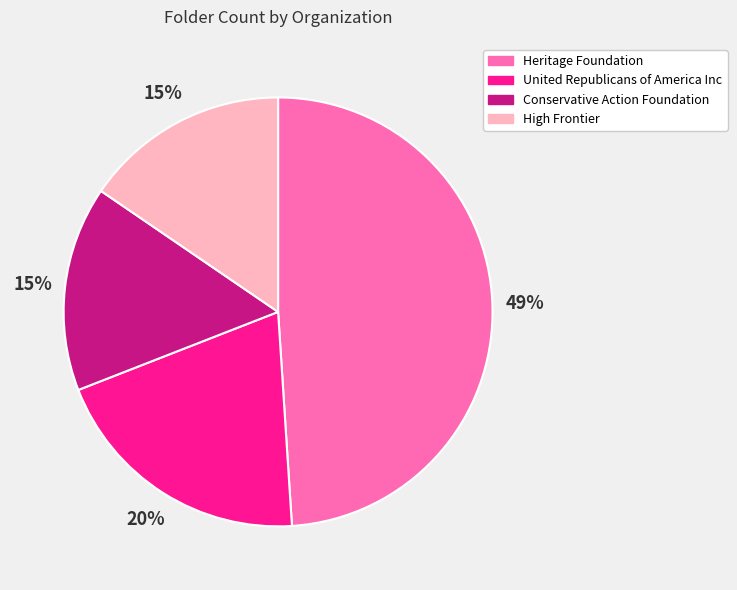

Count the number of slices in the pie.

4